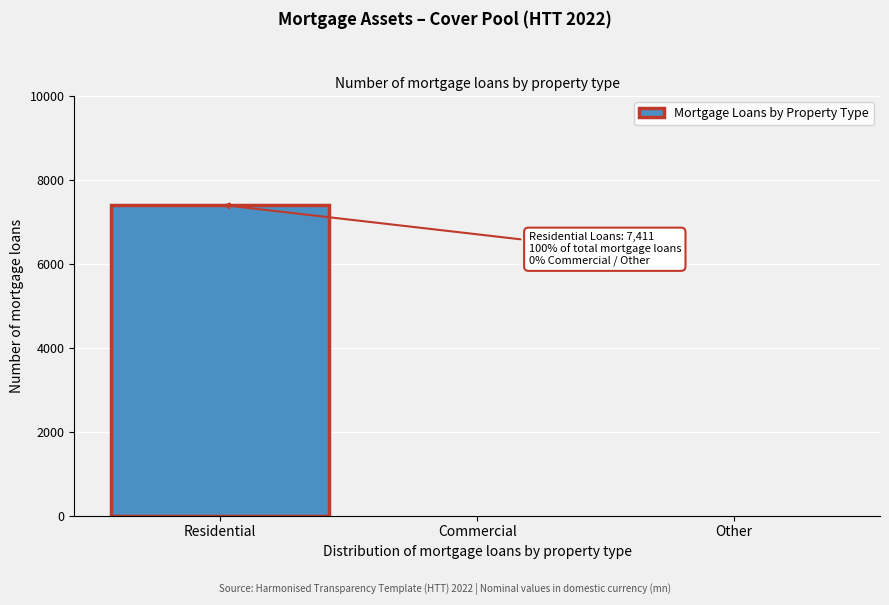

Reading right to left, transcribe all the data shown in this chart.

Other=0	Commercial=0	Residential=7411